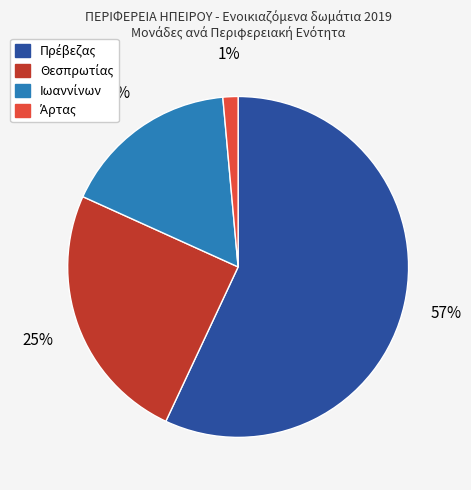

To the nearest percent, what is the average slice percentage?

25%